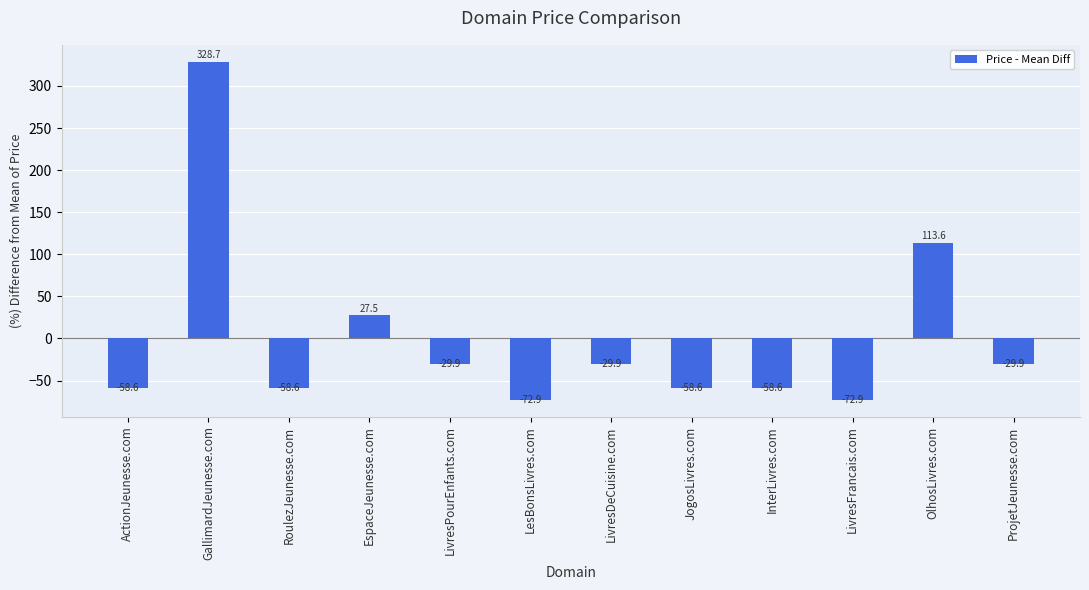

Reading right to left, transcribe all the data shown in this chart.

ProjetJeunesse.com=-29.9	OlhosLivres.com=113.6	LivresFrancais.com=-72.9	InterLivres.com=-58.6	JogosLivres.com=-58.6	LivresDeCuisine.com=-29.9	LesBonsLivres.com=-72.9	LivresPourEnfants.com=-29.9	EspaceJeunesse.com=27.5	RoulezJeunesse.com=-58.6	GallimardJeunesse.com=328.7	ActionJeunesse.com=-58.6